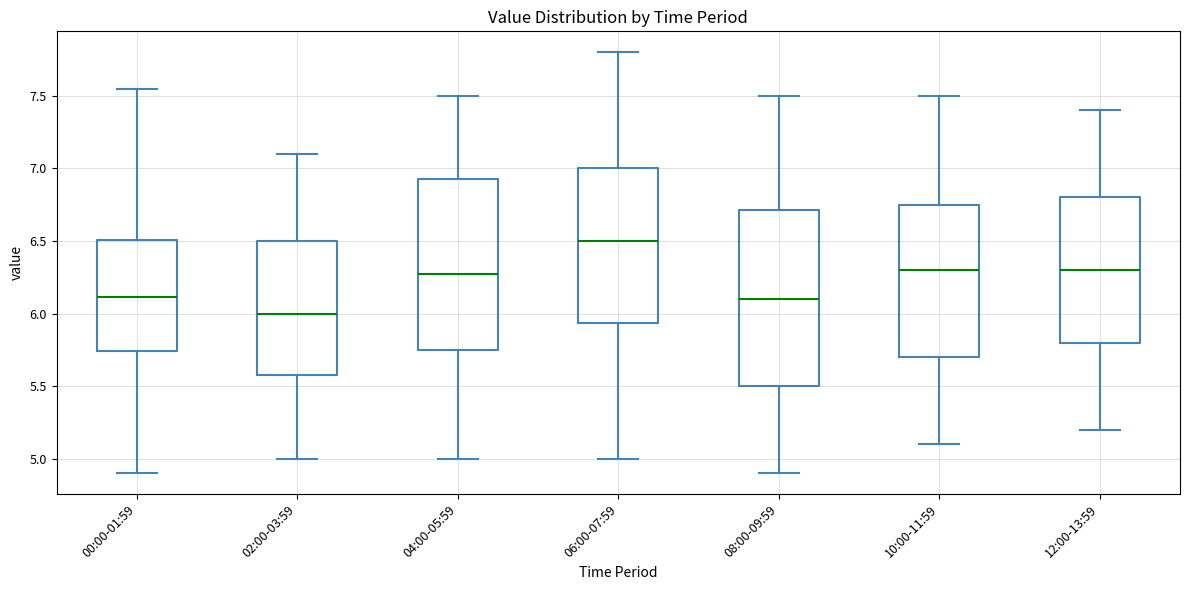

Reading left to right, read every box against the y-axis: the position of its median line, the range the box covers, and the ends of its whiskers. The values are not printed on the chart, so give them approximately, as read against the axis.

00:00-01:59: median 6.10, box 5.75 to 6.50, whiskers 4.90 to 7.55
02:00-03:59: median 6.00, box 5.60 to 6.50, whiskers 5.00 to 7.10
04:00-05:59: median 6.30, box 5.75 to 6.95, whiskers 5.00 to 7.50
06:00-07:59: median 6.50, box 5.95 to 7.00, whiskers 5.00 to 7.80
08:00-09:59: median 6.10, box 5.50 to 6.70, whiskers 4.90 to 7.50
10:00-11:59: median 6.30, box 5.70 to 6.75, whiskers 5.10 to 7.50
12:00-13:59: median 6.30, box 5.80 to 6.80, whiskers 5.20 to 7.40